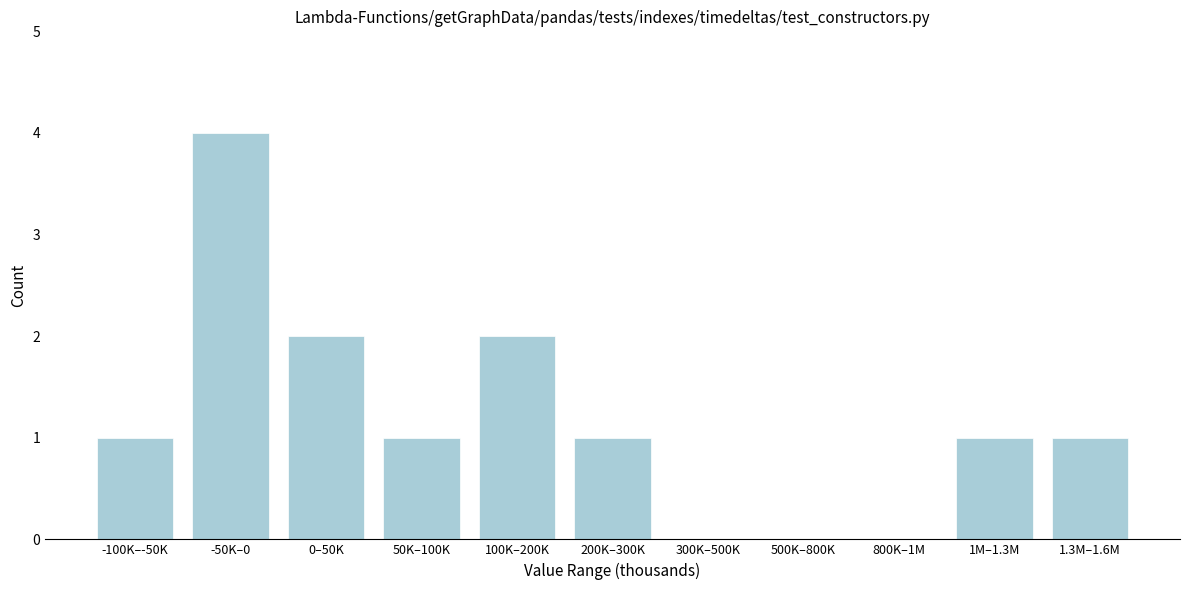

Reading right to left, list all the values displayed in this chart.

1.3M–1.6M=1	1M–1.3M=1	800K–1M=0	500K–800K=0	300K–500K=0	200K–300K=1	100K–200K=2	50K–100K=1	0–50K=2	-50K–0=4	-100K–-50K=1